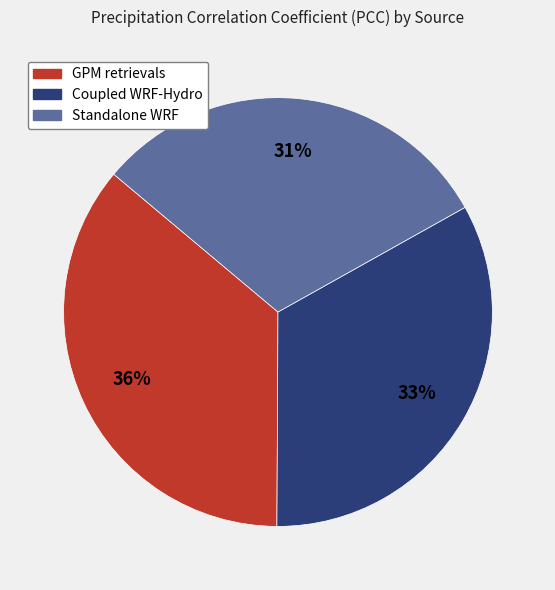

The Coupled WRF-Hydro slice represents 43% of the pie. True or false?

False